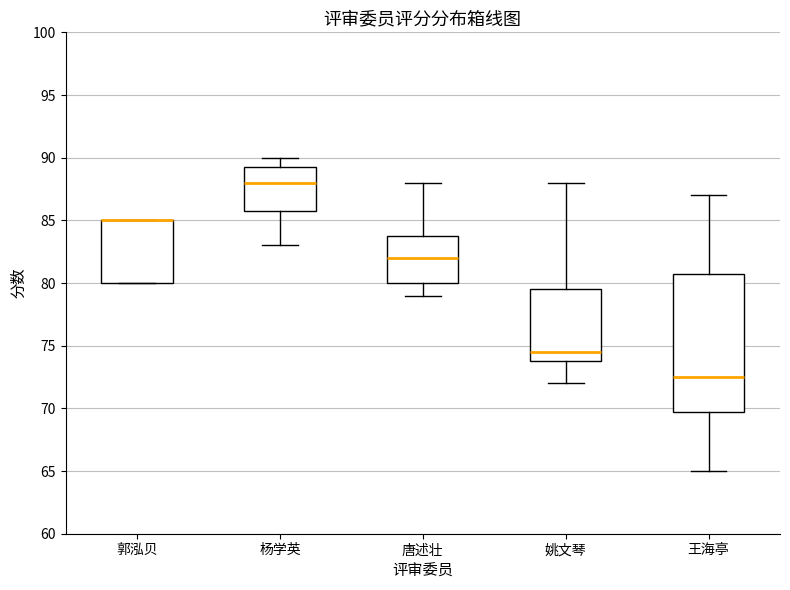

Reading left to right, transcribe this box plot: for each box, give where its median line is, the range the box spans, and where its two whiskers end, as read against the y-axis. The values are not printed on the chart, so give them approximately, as read against the axis.

郭泓贝: median 85.0 (drawn on the box's upper edge), box 80.0 to 85.0, whiskers 80.0 to 85.0
杨学英: median 88.0, box 86.0 to 89.5, whiskers 83.0 to 90.0
唐述壮: median 82.0, box 80.0 to 84.0, whiskers 79.0 to 88.0
姚文琴: median 74.5, box 74.0 to 79.5, whiskers 72.0 to 88.0
王海亭: median 72.5, box 70.0 to 81.0, whiskers 65.0 to 87.0